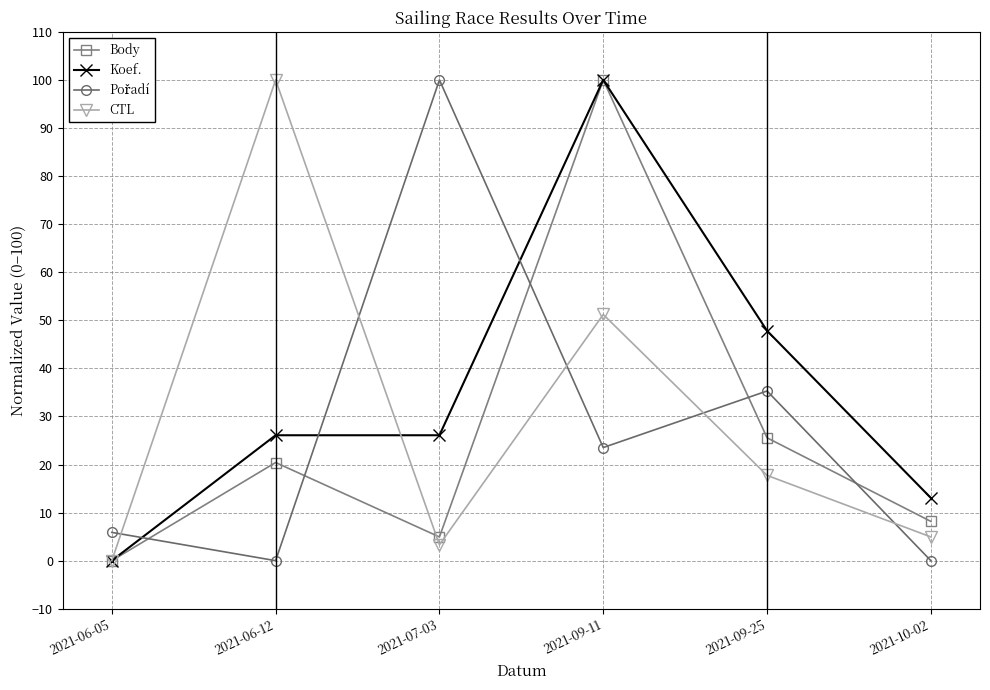

Is this an area chart (filled region under the line)?

No